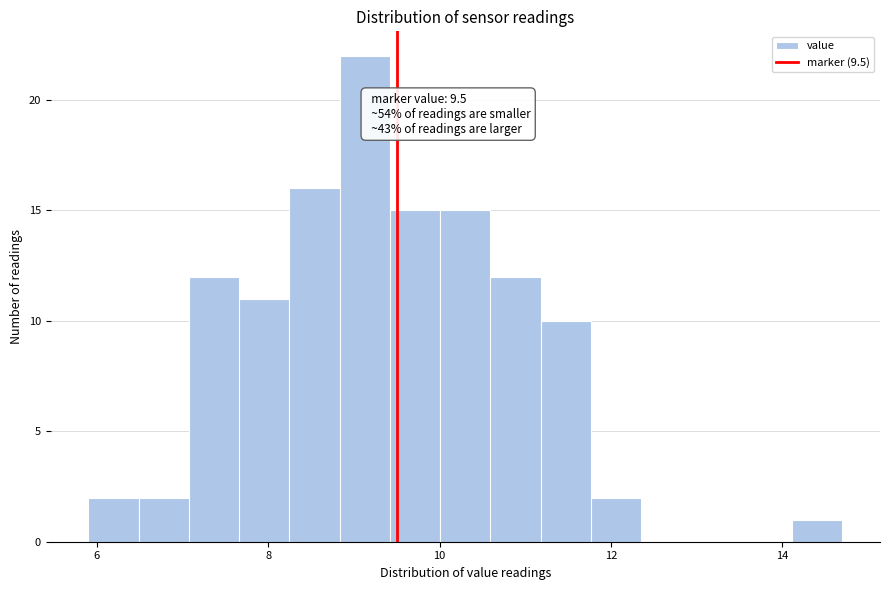

Around what value on the x-axis is the tallest bar? Give the approximate position of its centre, as read against the axis.

9.2